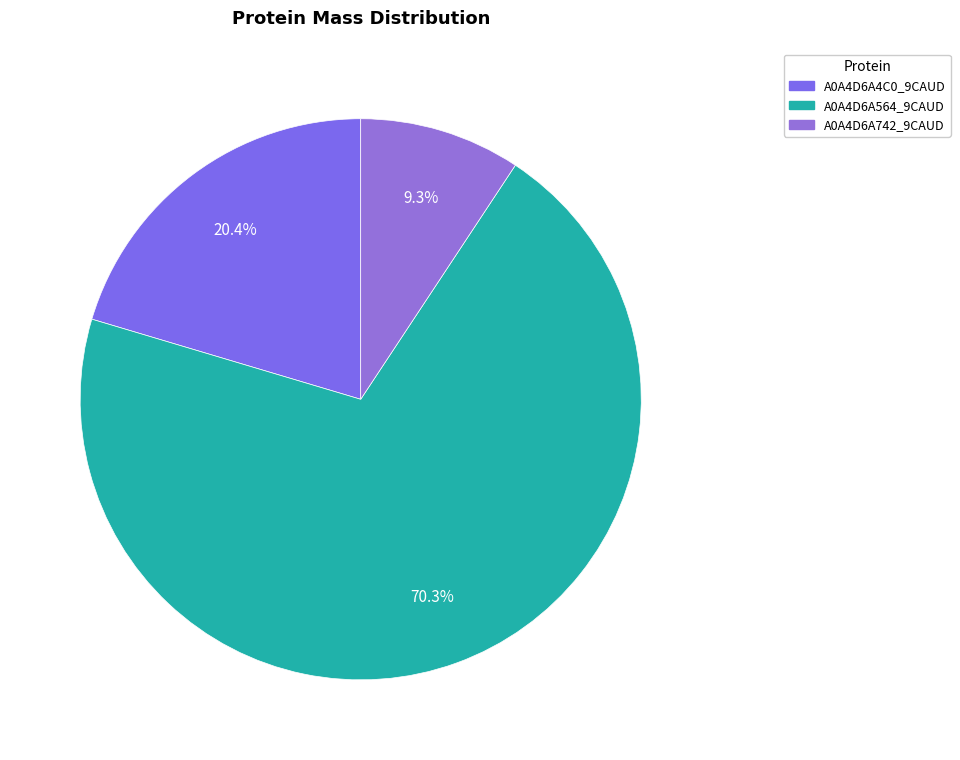

What is the total percentage of A0A4D6A4C0_9CAUD and A0A4D6A742_9CAUD?

29.7%